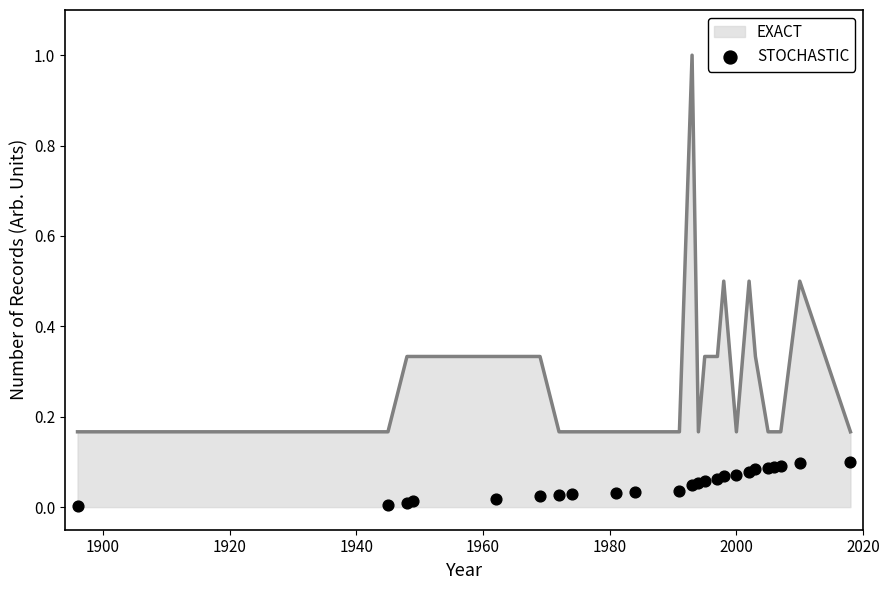

What is the highest value of the EXACT series?

1.0